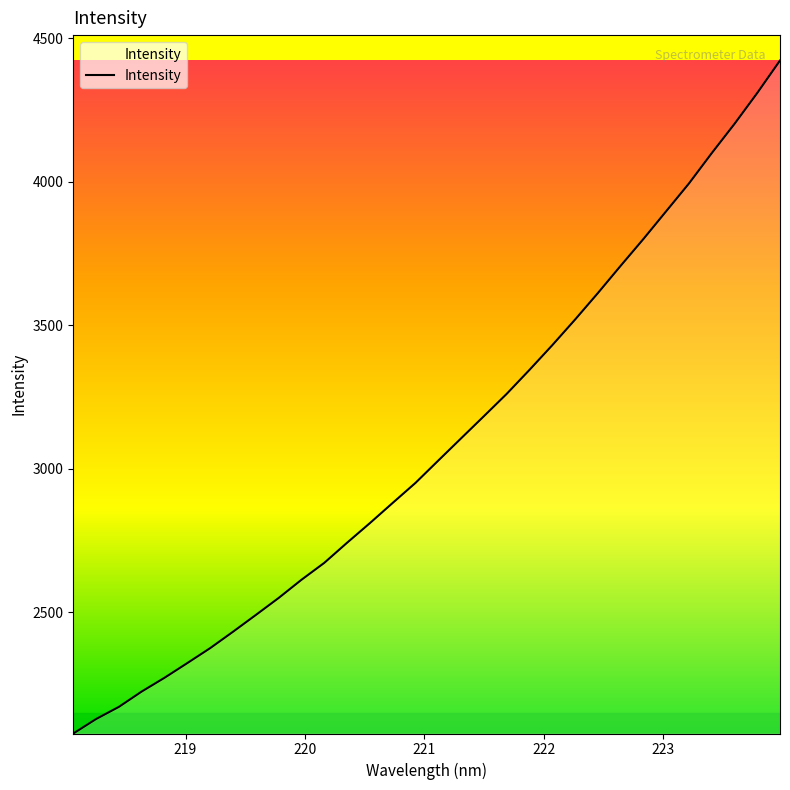

What is the smallest value displayed?

2077.3